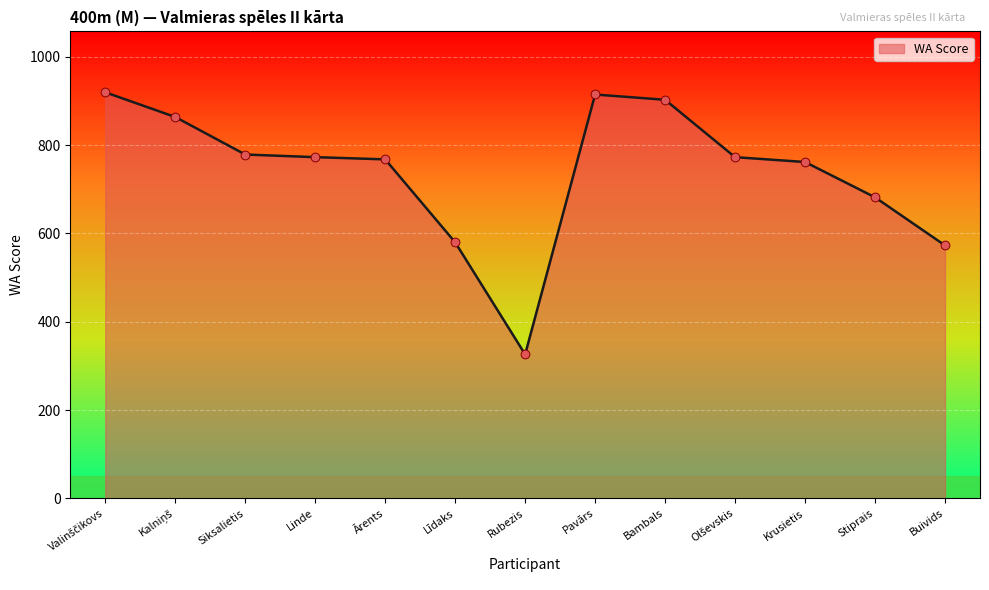

Approximately how many times larger is the value at Linde compared to Bambals?

0.9